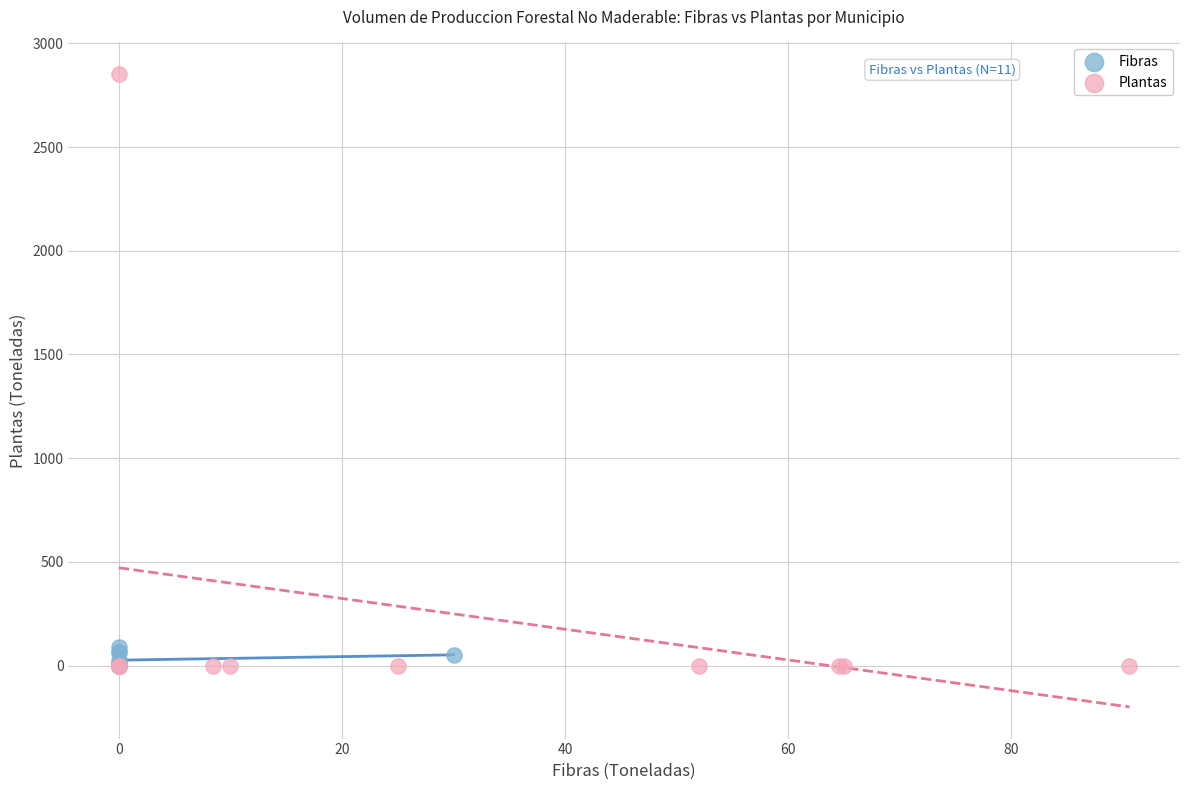

Which series has the largest Y range (max minus min)?

Plantas